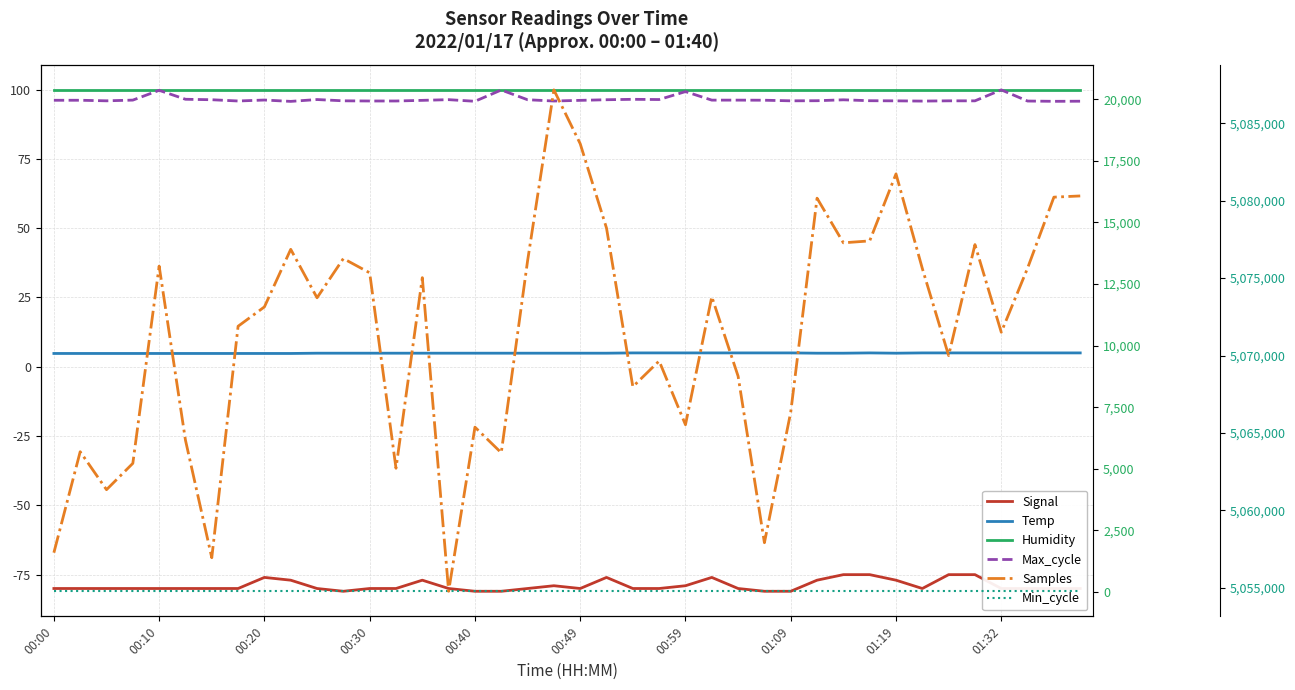

Which series changed the most between 14 and 21?

Samples